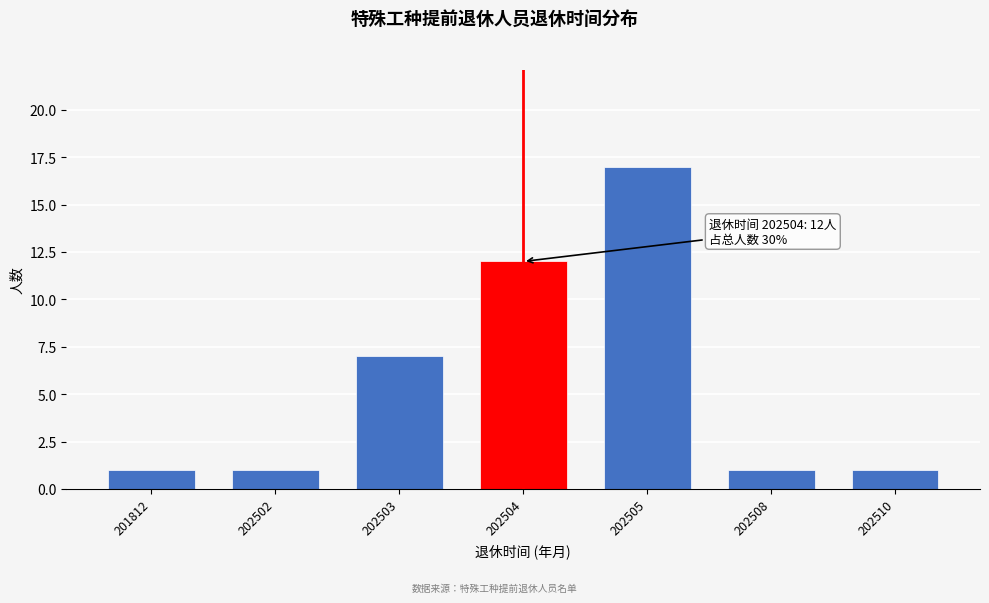

Reading right to left, list all the values displayed in this chart.

202510=1	202508=1	202505=17	202504=12	202503=7	202502=1	201812=1